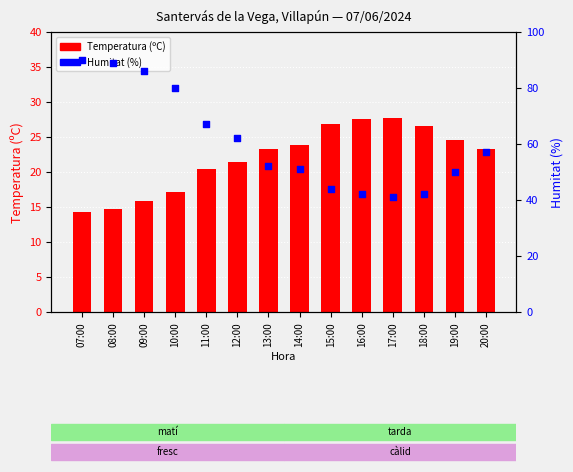

Which series has the largest Y range (max minus min)?

Humitat (%)